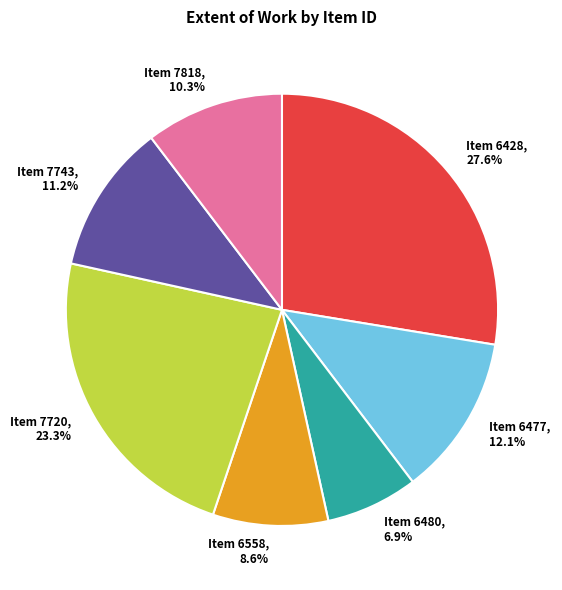

Is there any slice that represents more than half of the pie?

No